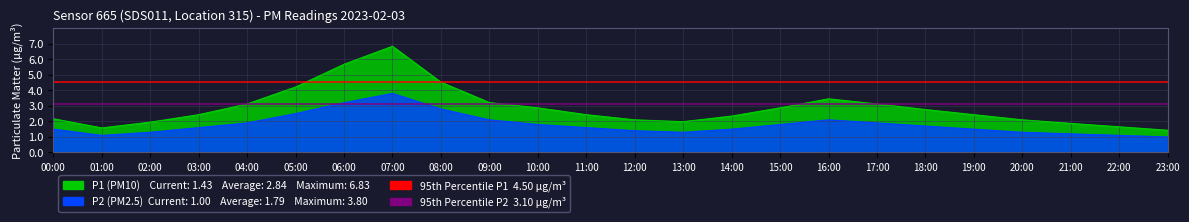

True or false: P2 and P1 intersect in this chart.

False